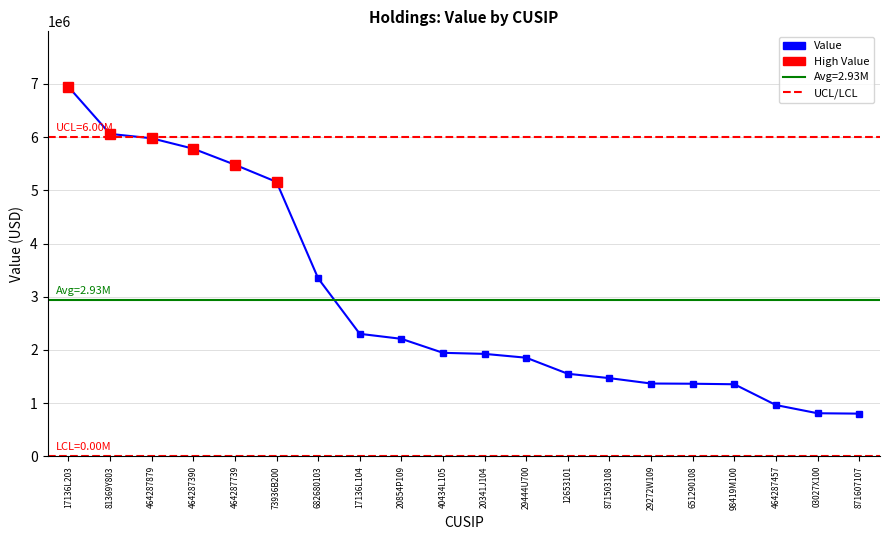

Does the chart have visible grid lines?

Yes